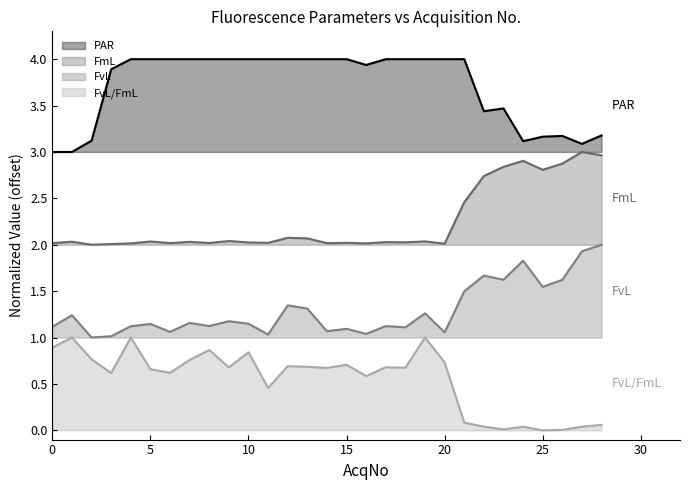

Rank the series by their maximum value, from lowest to highest.

FvL/FmL, FvL, FmL, PAR